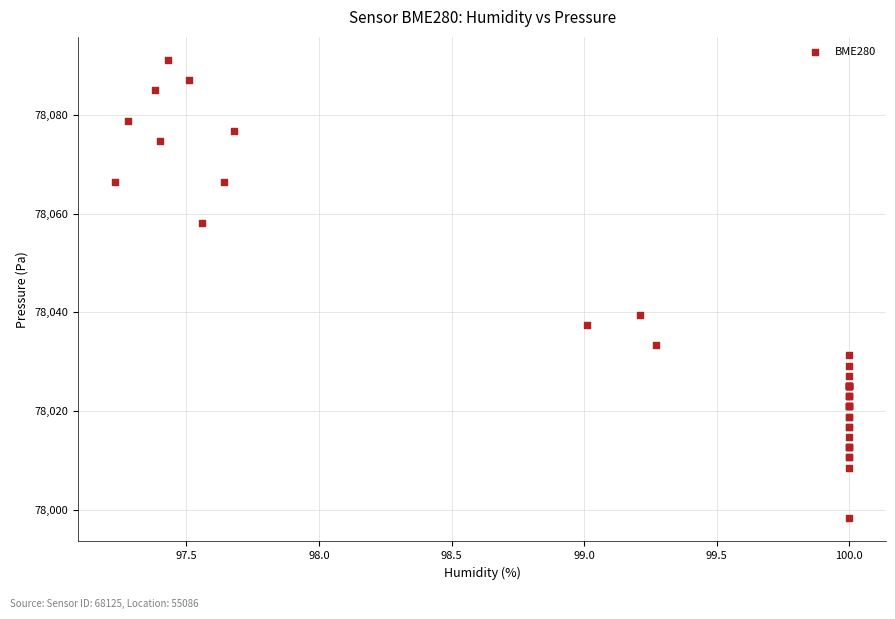

What Y value in the scatter plot is closest to 78044?

78039.5